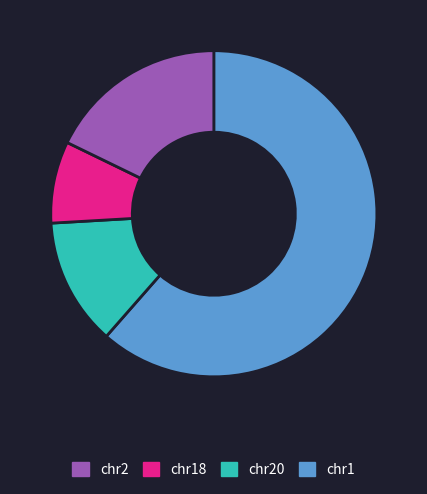

Is there a majority slice in this chart?

Yes